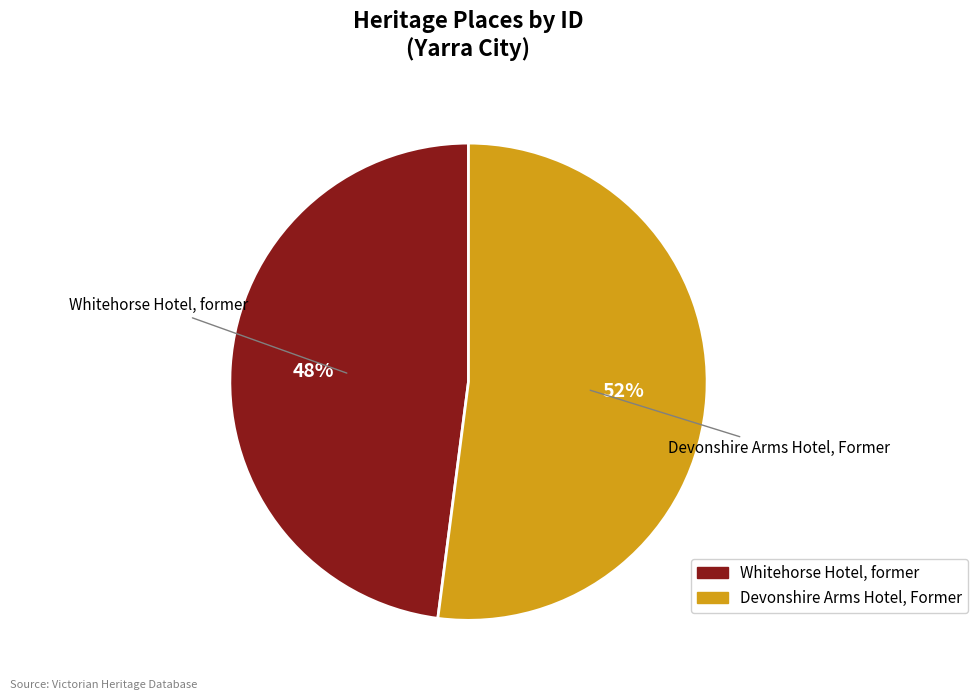

To the nearest percent, what is the combined percentage of Devonshire Arms Hotel, Former and Whitehorse Hotel, former?

100%